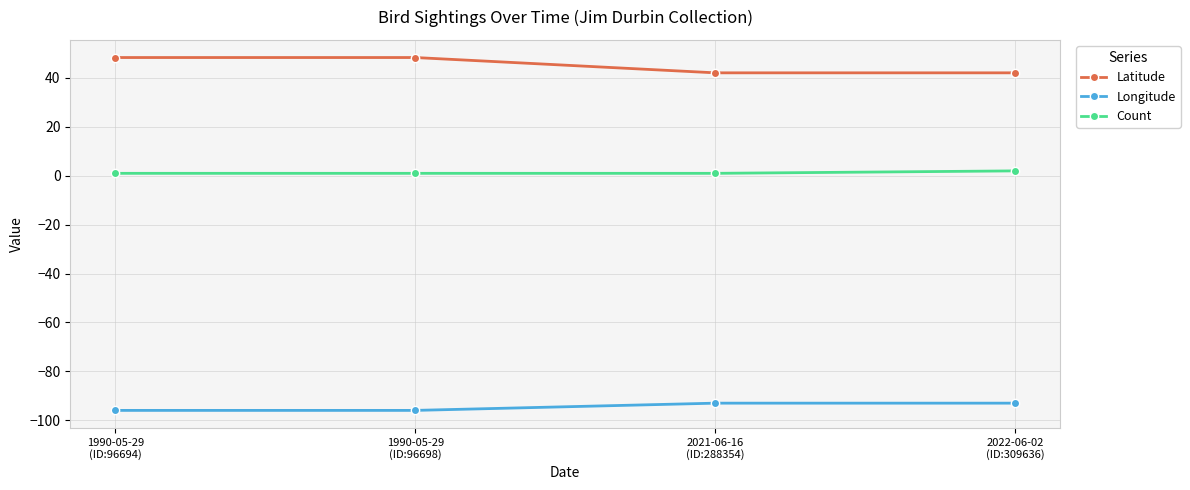

Which series has the largest range (max minus min)?

Latitude